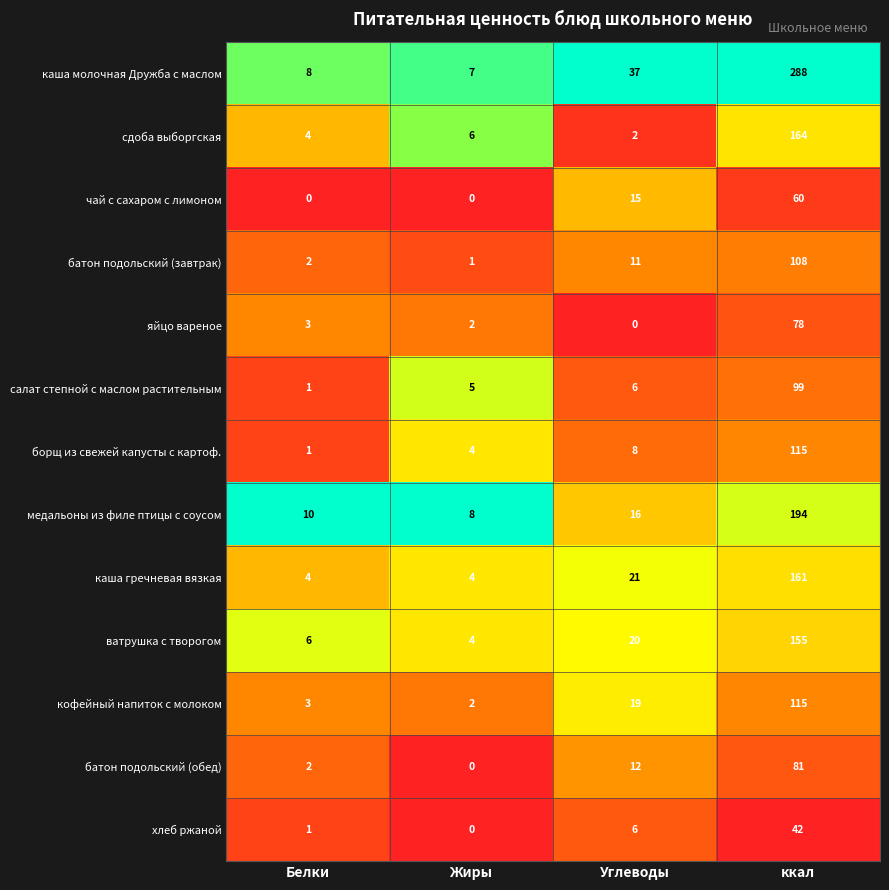

How many data points in борщ из свежей капусты с картоф. are less than 8?

2